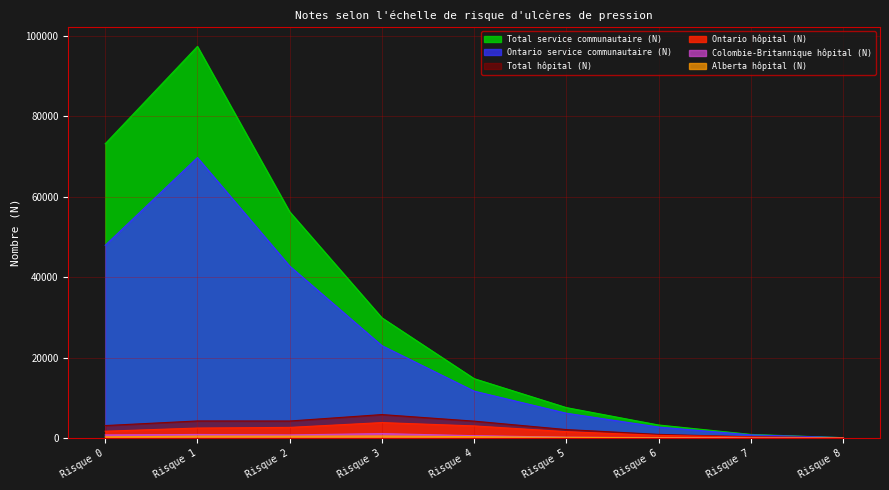

At which category is the sum across all series the highest?

Risque 1